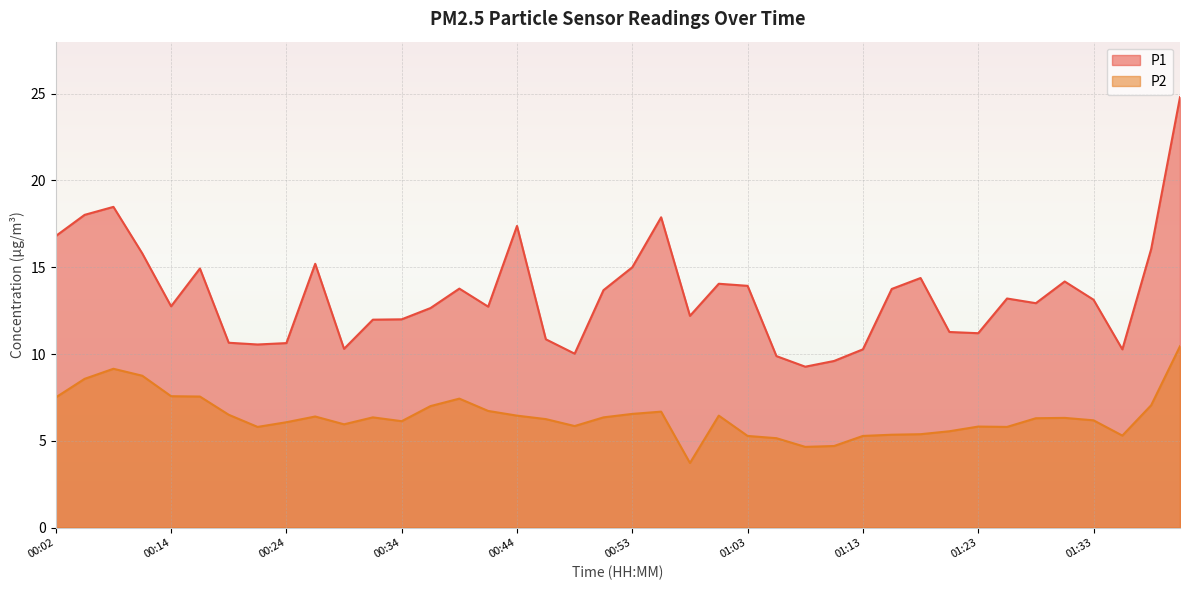

Rank the series at 00:12 from lowest to highest value.

P2, P1